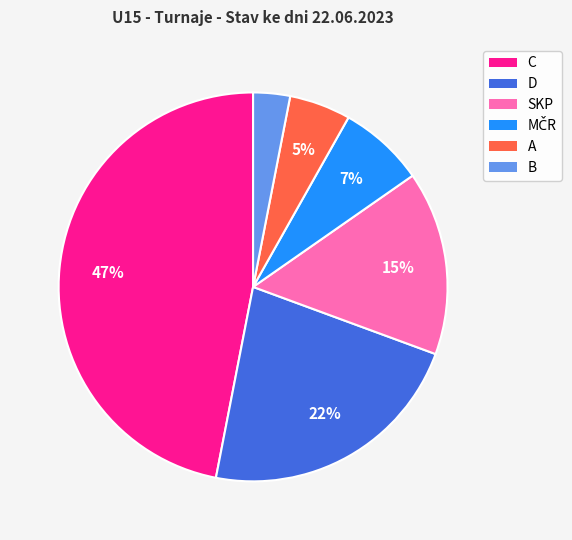

Which slice is the smallest?

B